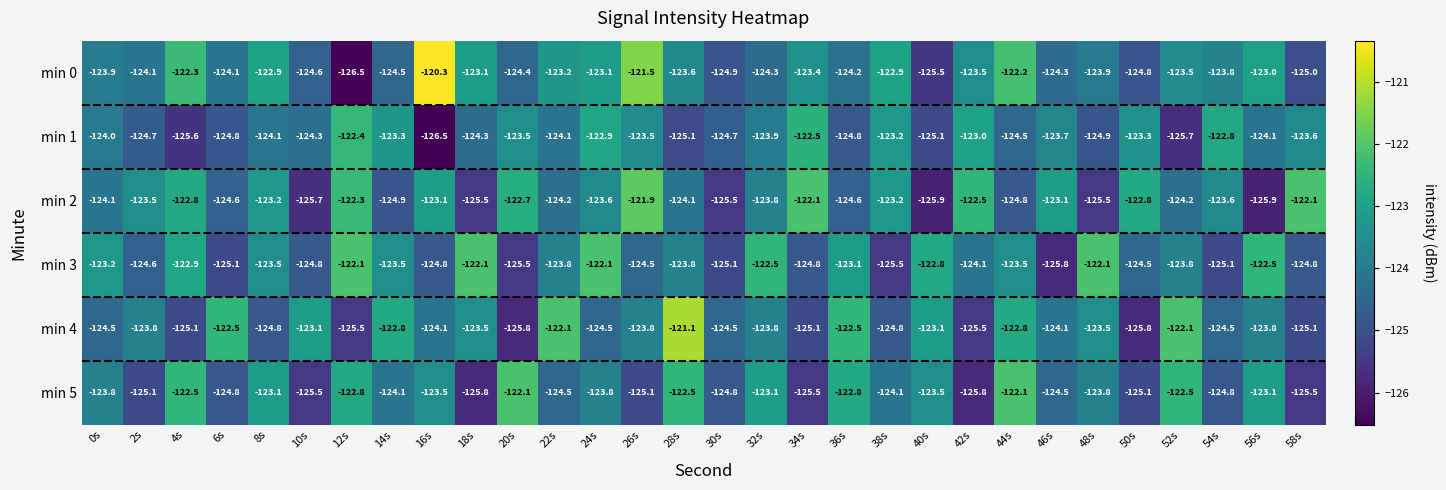

The min 0 series shows -123.1 at 24s. True or false?

True